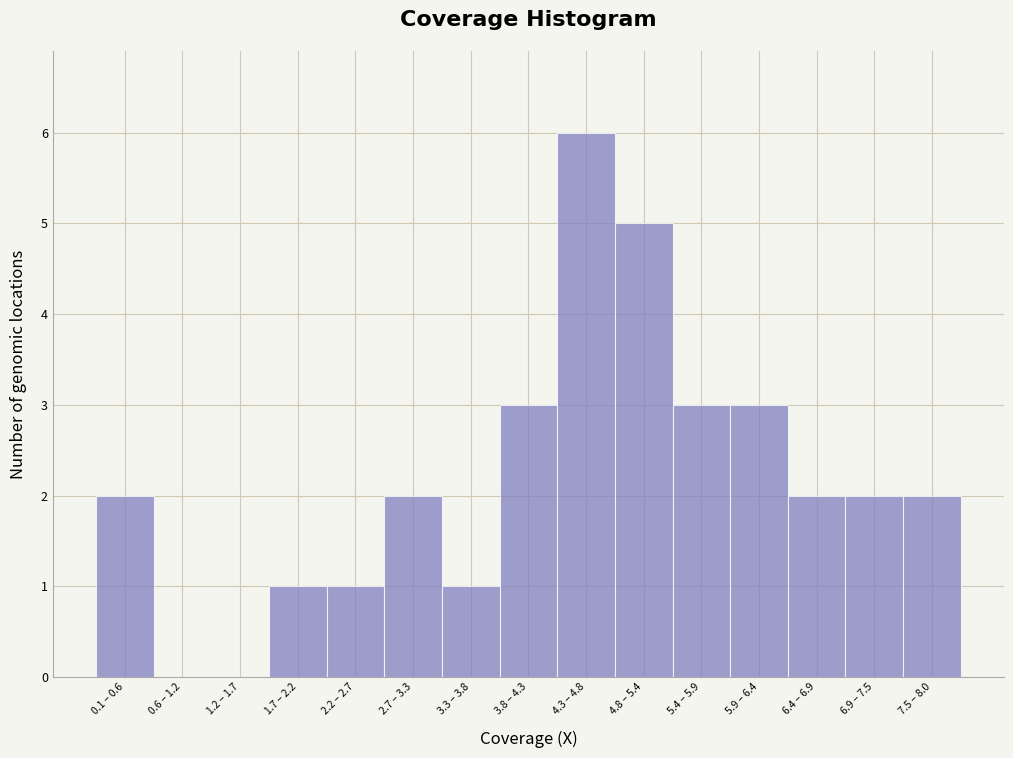

Reading left to right, extract all data points from this chart.

0.1 – 0.6=2	0.6 – 1.2=0	1.2 – 1.7=0	1.7 – 2.2=1	2.2 – 2.7=1	2.7 – 3.3=2	3.3 – 3.8=1	3.8 – 4.3=3	4.3 – 4.8=6	4.8 – 5.4=5	5.4 – 5.9=3	5.9 – 6.4=3	6.4 – 6.9=2	6.9 – 7.5=2	7.5 – 8.0=2